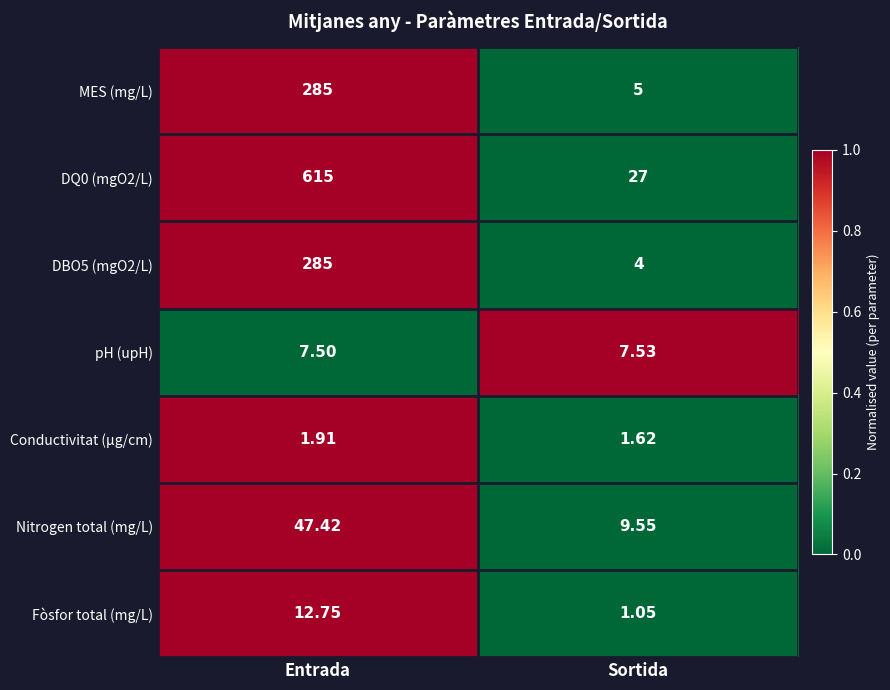

At which category does the chart reach its minimum across all series?

Sortida